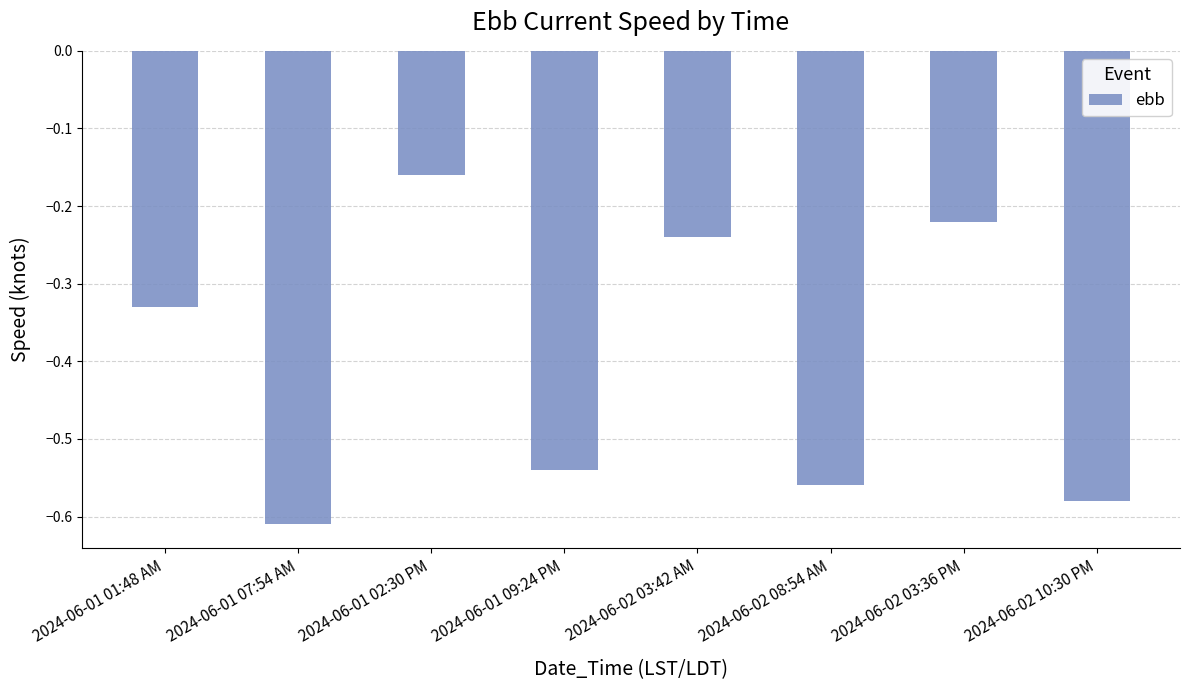

Where is the data nearest to the value 0?

2024-06-01 02:30 PM